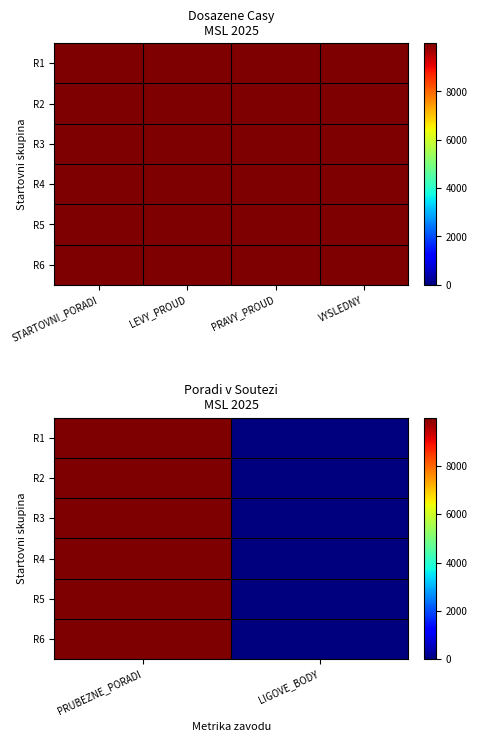

How many positive values does the R5 series have?

1